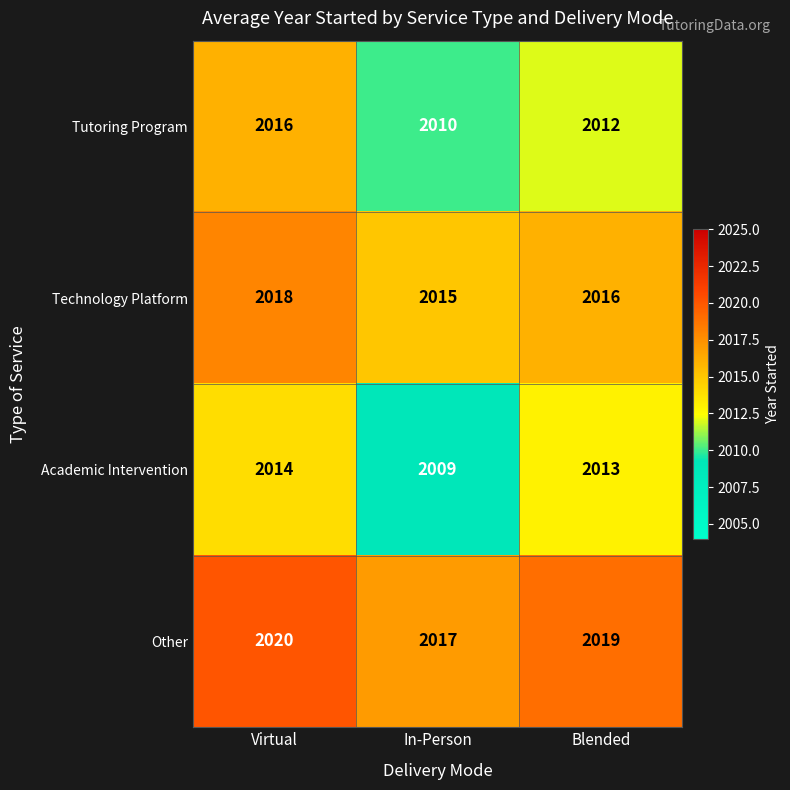

At which label does Technology Platform reach its minimum?

In-Person